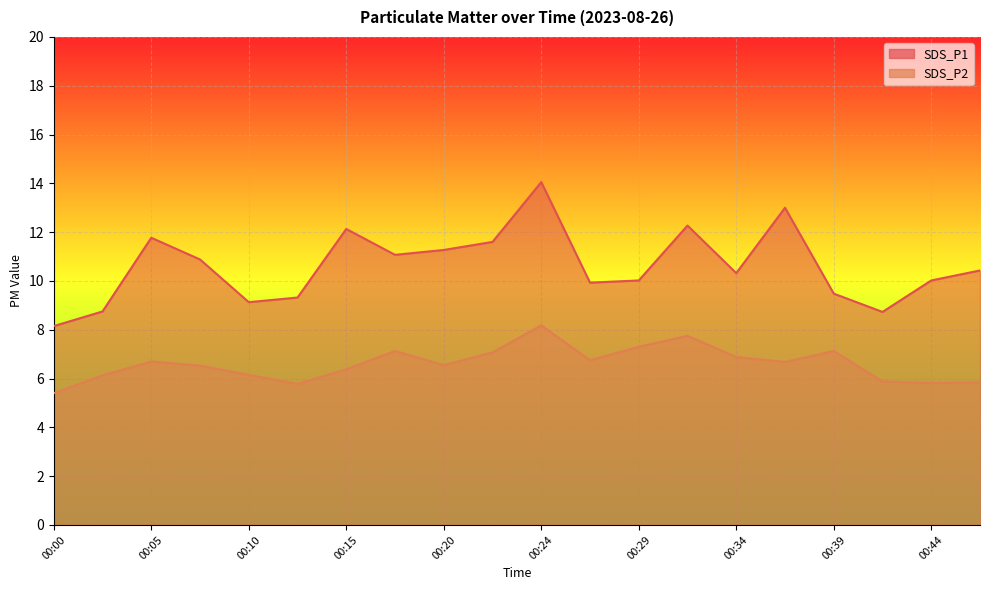

Rank the series by their maximum value, from lowest to highest.

SDS_P2, SDS_P1